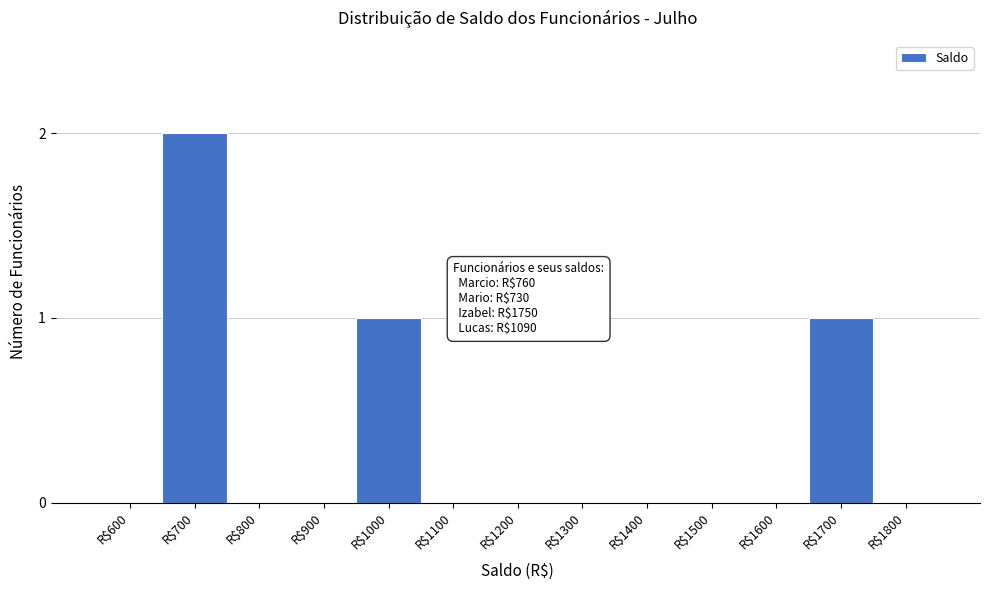

What is the sum of all values?

4